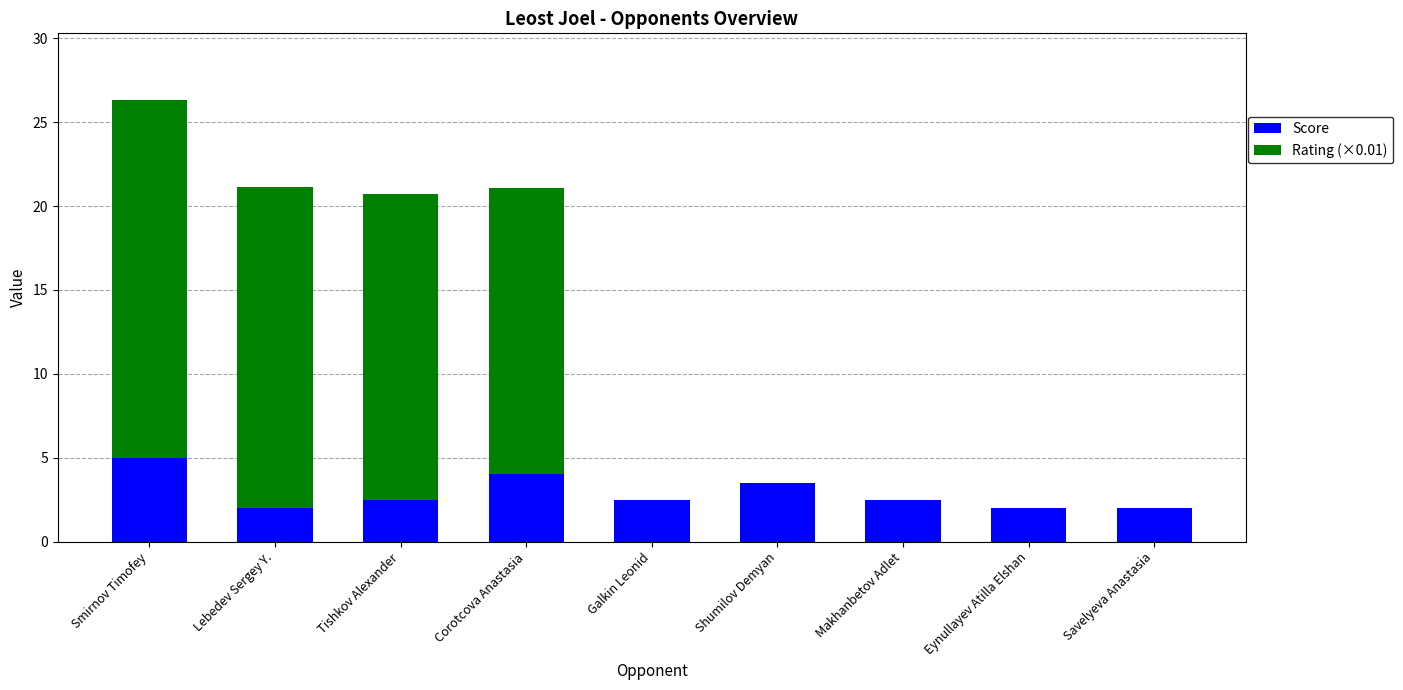

Reading left to right, transcribe the values for Score.

Smirnov Timofey=5.0	Lebedev Sergey Y.=2.0	Tishkov Alexander=2.5	Corotcova Anastasia=4.0	Galkin Leonid=2.5	Shumilov Demyan=3.5	Makhanbetov Adlet=2.5	Eynullayev Atilla Elshan=2.0	Savelyeva Anastasia=2.0